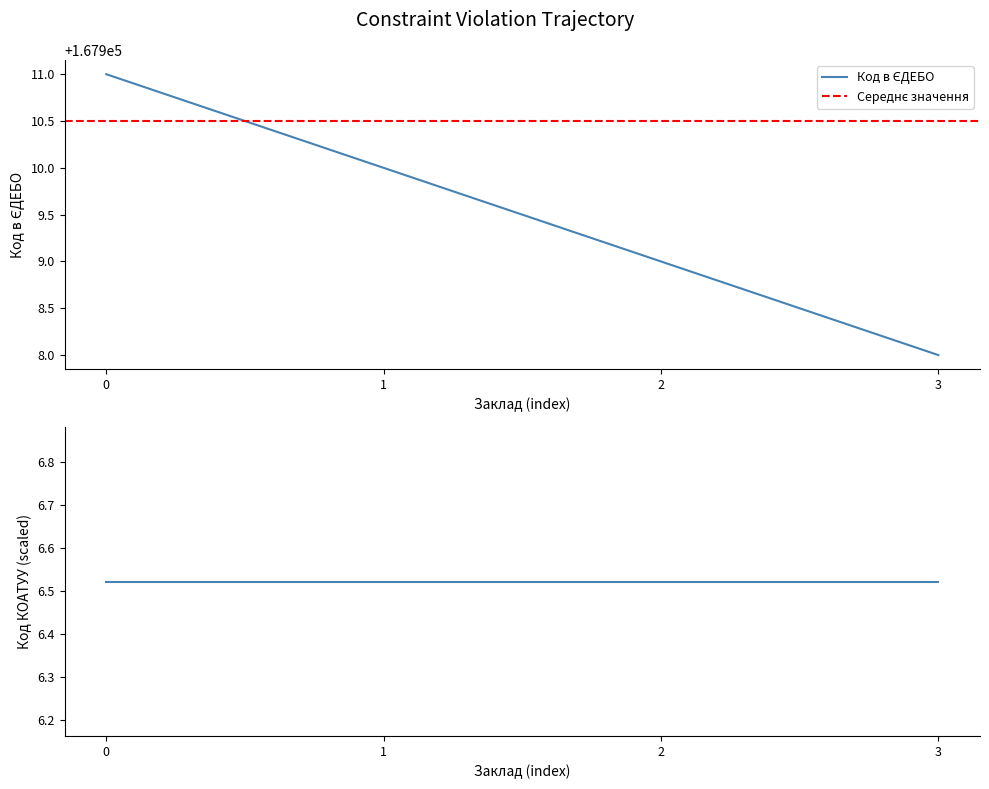

Is it true that the value at 0 is 38023?

False